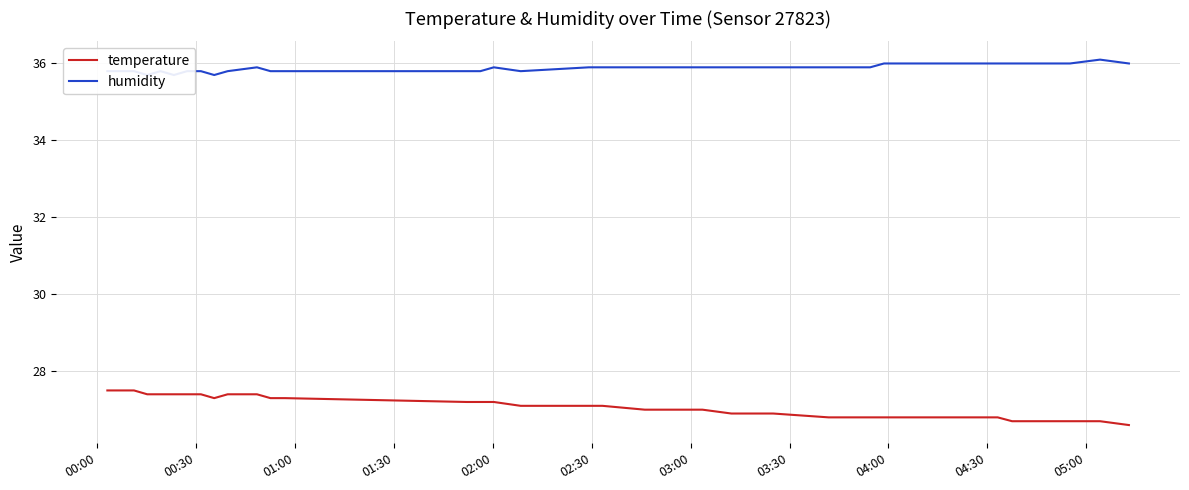

True or false: humidity and temperature cross at least once.

False